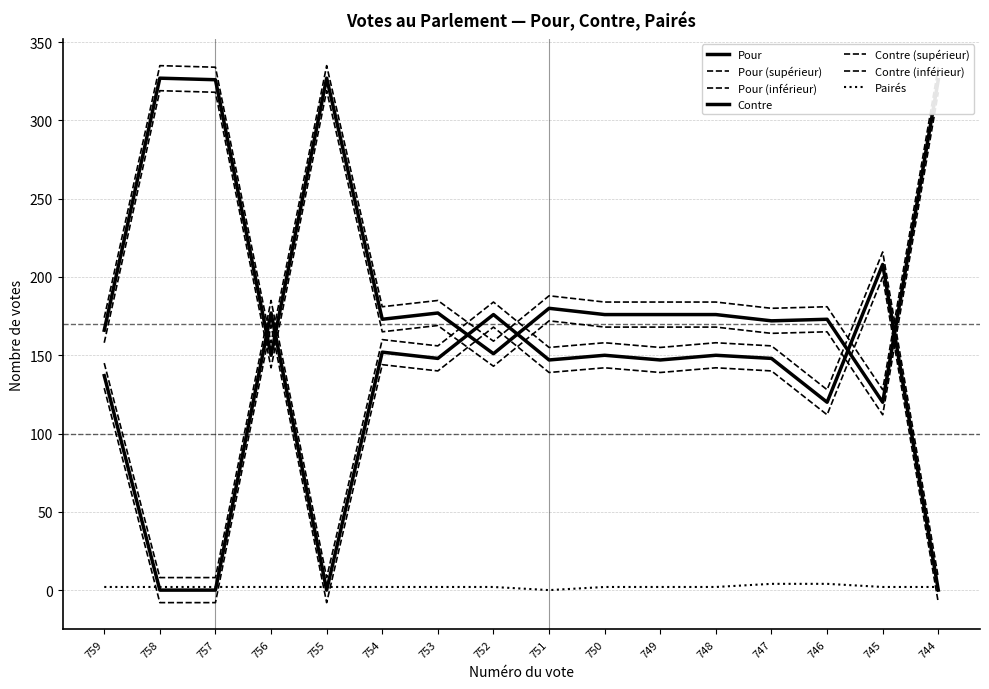

How many lines are shown in the chart?

7